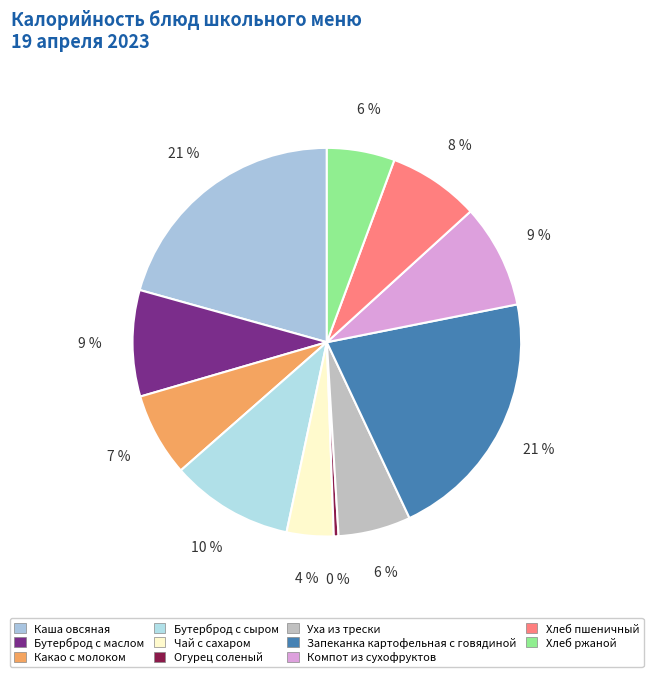

How many segments does this pie chart have?

11